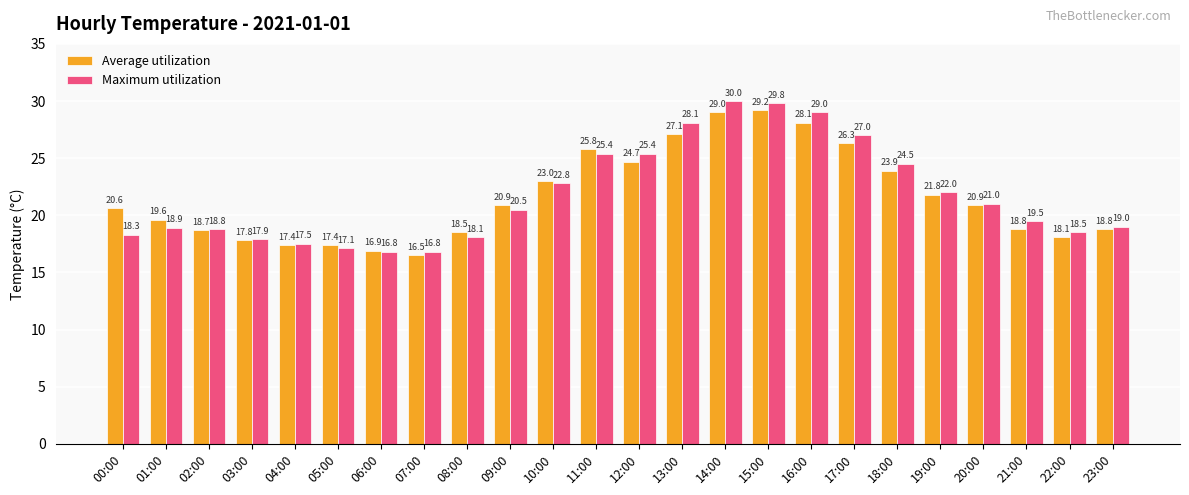

True or false: Maximum utilization has a value of 19.5 at 21:00.

True